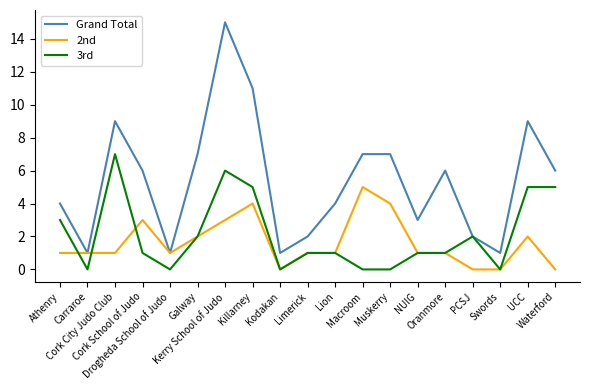

What is the greatest value displayed?

15